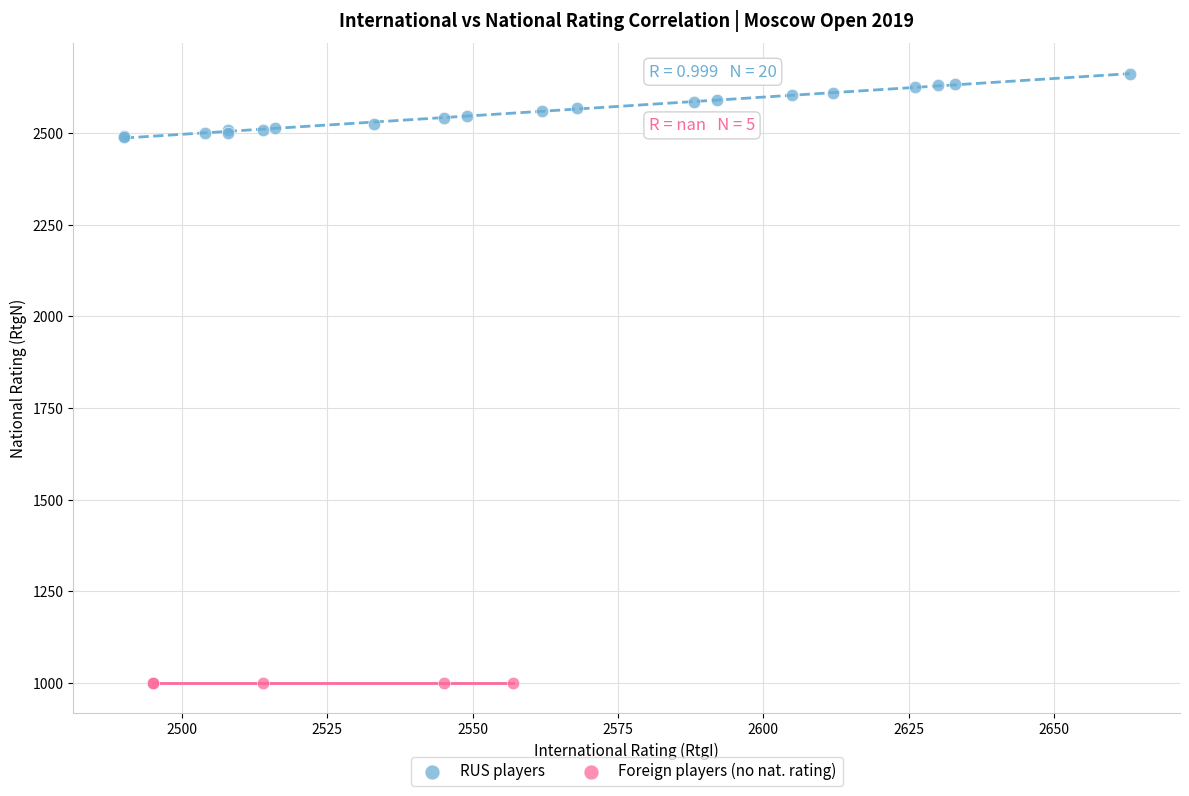

Which series reaches the minimum Y coordinate?

Foreign players (no nat. rating)